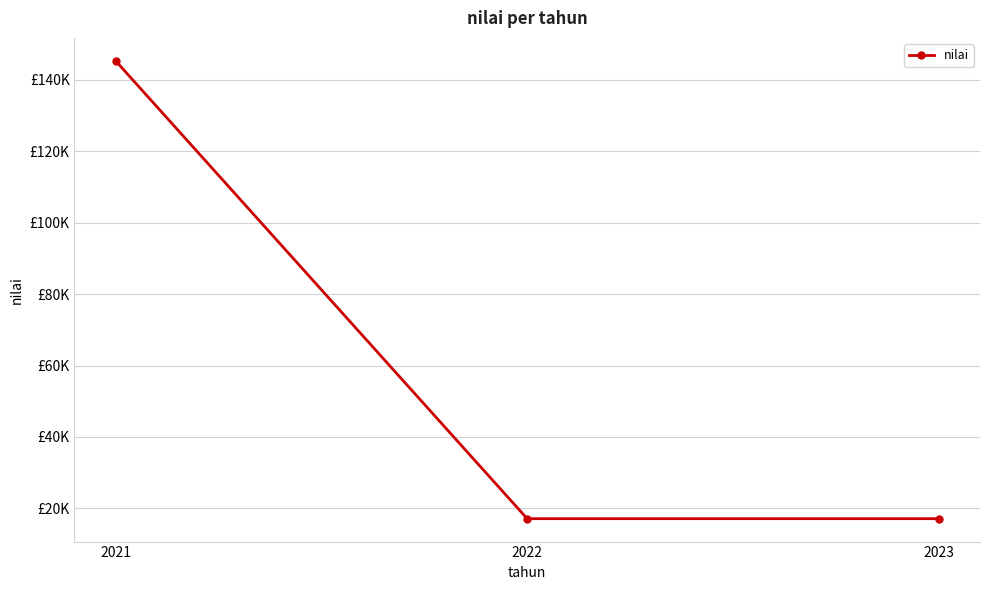

Is this an area chart (filled region under the line)?

No